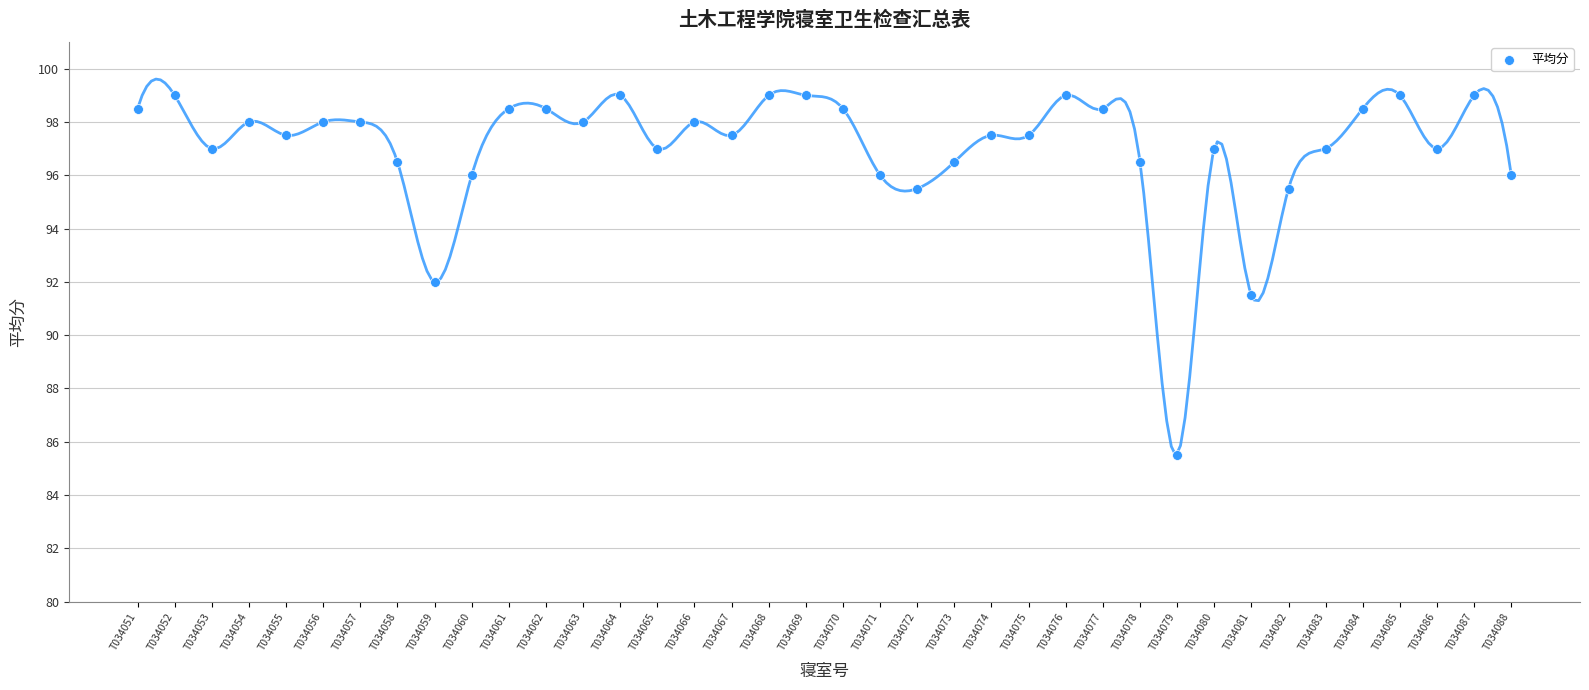

What is the range of Y values (max minus min)?

13.5